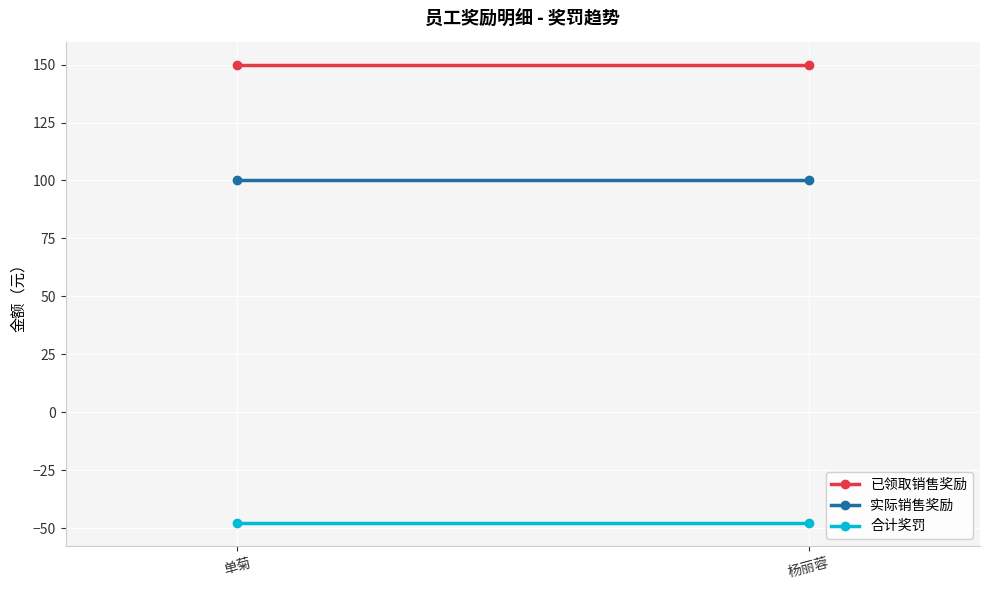

Between 单菊 and 杨丽蓉, which is larger?

单菊